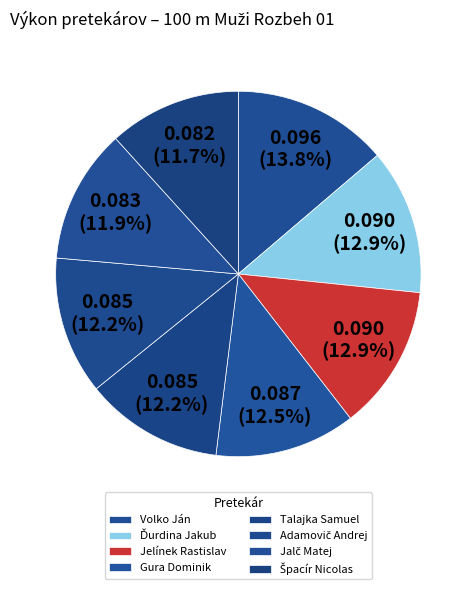

How many slices are in this pie chart?

8